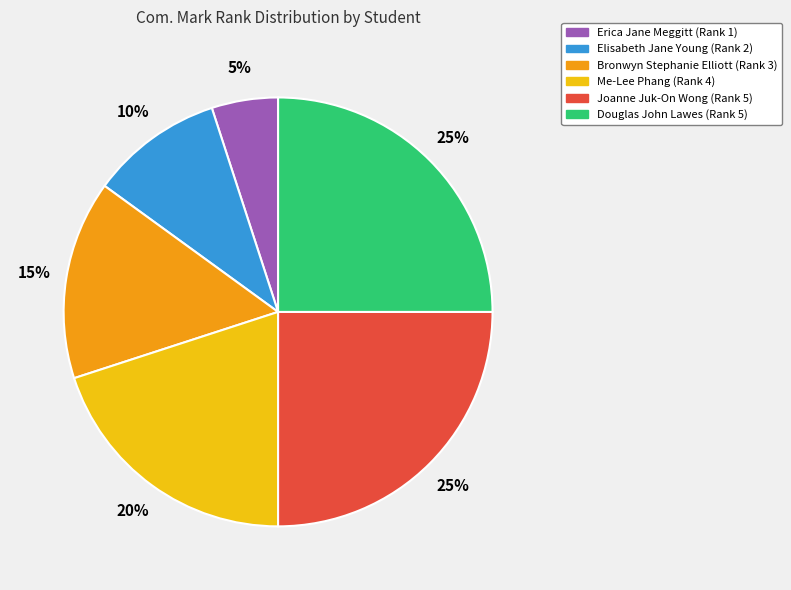

Does Erica Jane Meggitt account for over 50% of the chart?

No